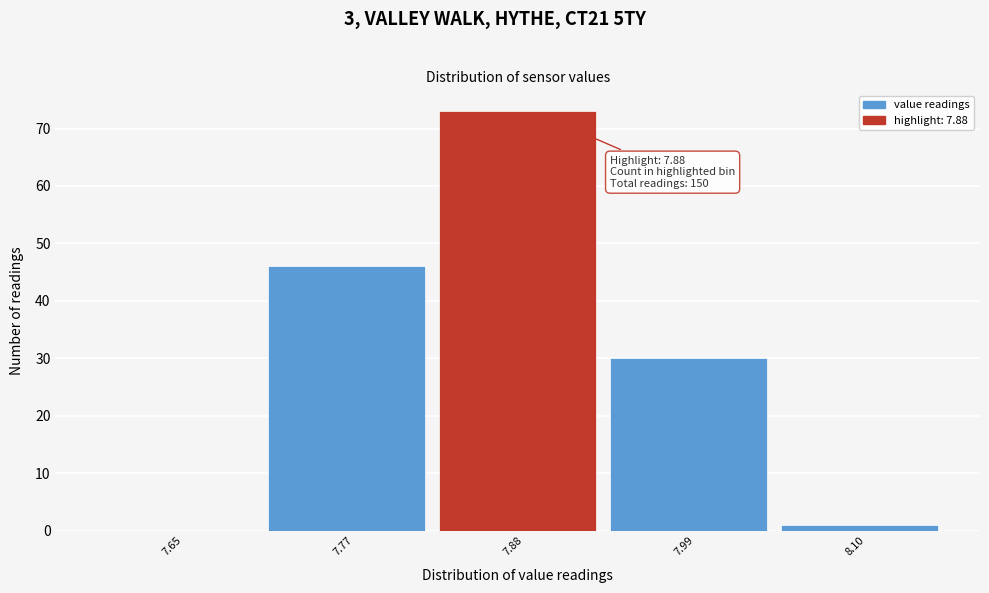

Which range on the x-axis has the tallest bar?

7.82 to 7.93